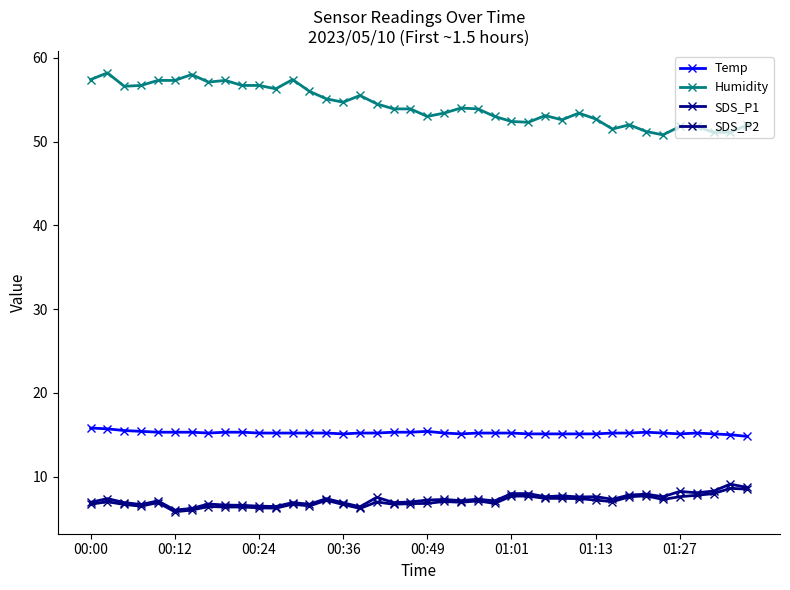

Reading left to right, extract all data points from this chart.

Temp: 15.8	15.7	15.5	15.4	15.3	15.3	15.3	15.2	15.3	15.3	15.2	15.2	15.2	15.2	15.2	15.1	15.2	15.2	15.3	15.3	15.4	15.2	15.1	15.2	15.2	15.2	15.1	15.1	15.1	15.1	15.1	15.2	15.2	15.3	15.2	15.1	15.2	15.1	15.0	14.8
Humidity: 57.4	58.2	56.6	56.7	57.3	57.3	58.0	57.1	57.3	56.7	56.7	56.3	57.4	56.0	55.1	54.7	55.5	54.5	53.9	53.9	53.0	53.4	54.0	53.9	53.0	52.4	52.3	53.1	52.6	53.4	52.7	51.5	52.0	51.2	50.8	51.8	51.8	51.1	51.1	52.0
SDS_P1: 6.9	7.4	6.9	6.7	7.1	6.0	6.2	6.7	6.6	6.6	6.5	6.4	6.9	6.7	7.4	6.9	6.4	7.5	6.9	7.0	7.2	7.3	7.1	7.3	7.1	8.0	8.0	7.6	7.7	7.6	7.6	7.3	7.8	7.9	7.6	8.2	8.1	8.3	9.1	8.7
SDS_P2: 6.7	7.0	6.7	6.5	6.9	5.8	6.0	6.4	6.4	6.4	6.3	6.2	6.7	6.5	7.2	6.7	6.2	7.0	6.7	6.8	6.8	7.0	6.9	7.1	6.8	7.7	7.7	7.4	7.4	7.4	7.2	7.0	7.6	7.7	7.3	7.6	7.8	8.0	8.6	8.5